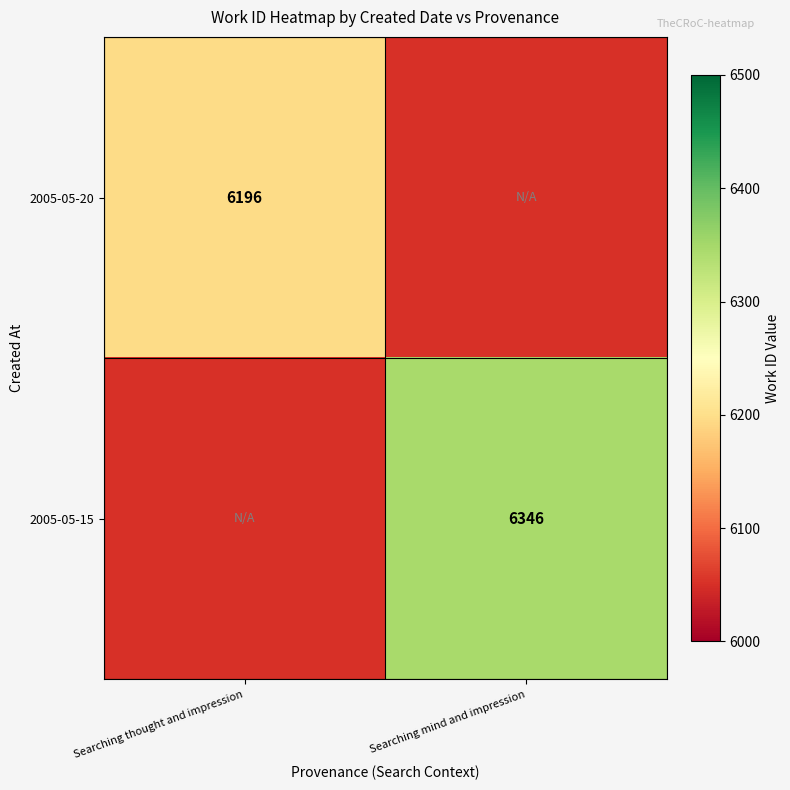

Is the value of 2005-05-15 at Searching mind and impression greater than the value of 2005-05-20 at Searching thought and impression?

Yes